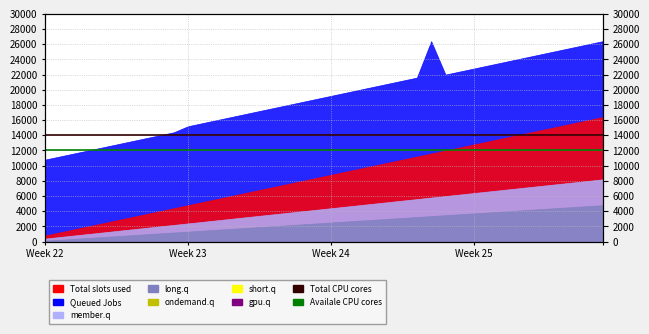

At which label is Availale CPU cores closest to 12000?

Week 22